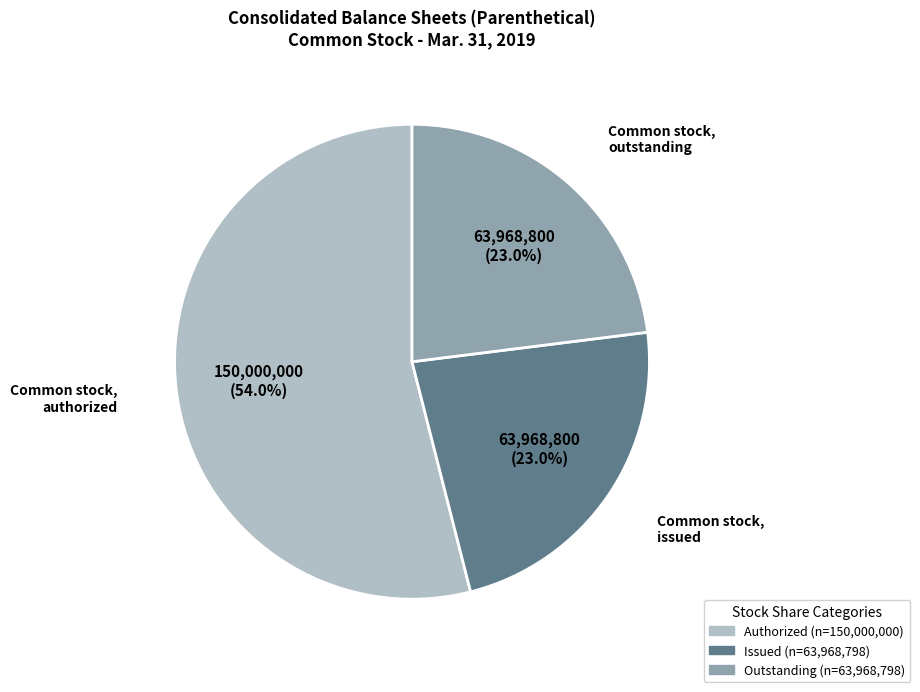

Does any single category account for the majority?

Yes